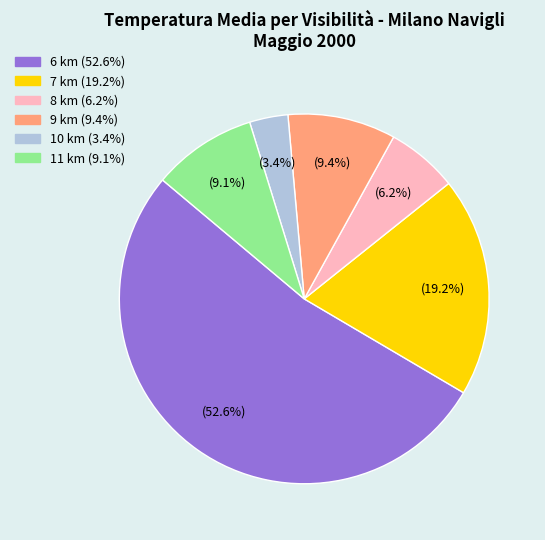

How many slices are in this pie chart?

6